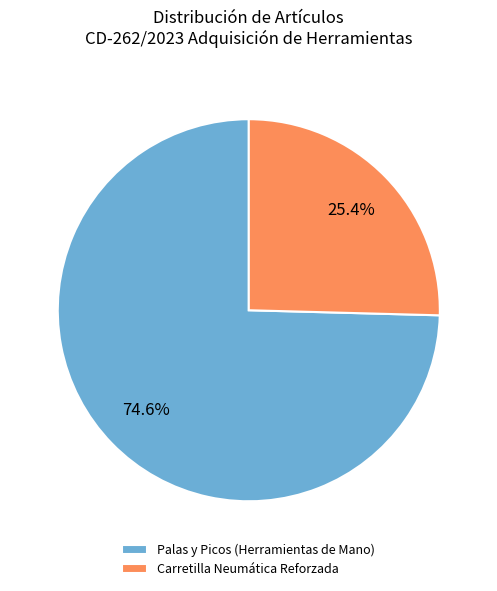

Between Carretilla Neumática Reforzada and Palas y Picos (Herramientas de Mano), which is larger?

Palas y Picos (Herramientas de Mano)